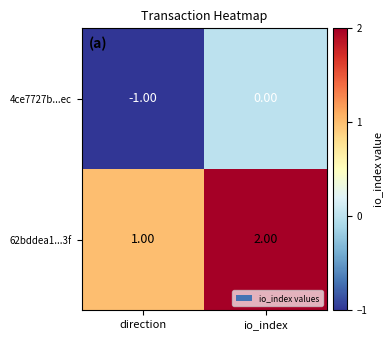

What is the total value across all series at io_index?

2